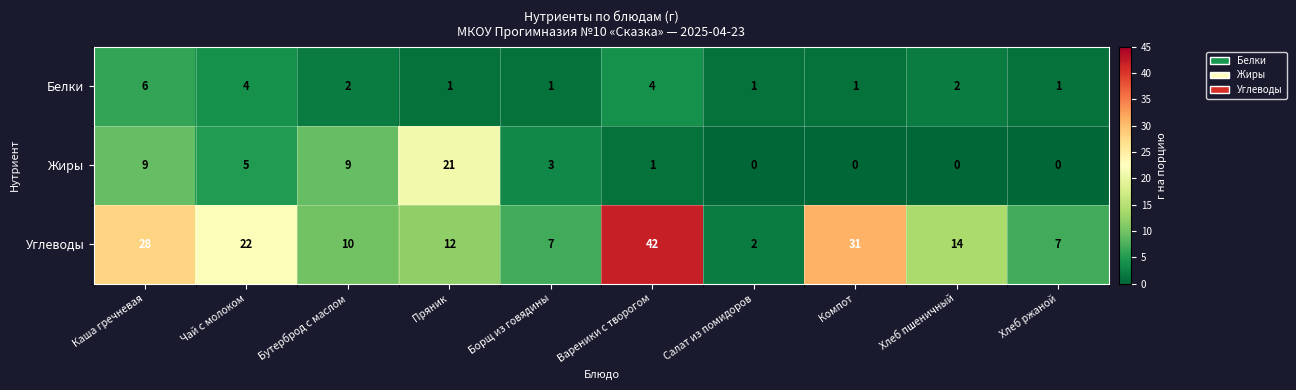

What is the sum of the Жиры values at Каша гречневая and Хлеб ржаной?

9